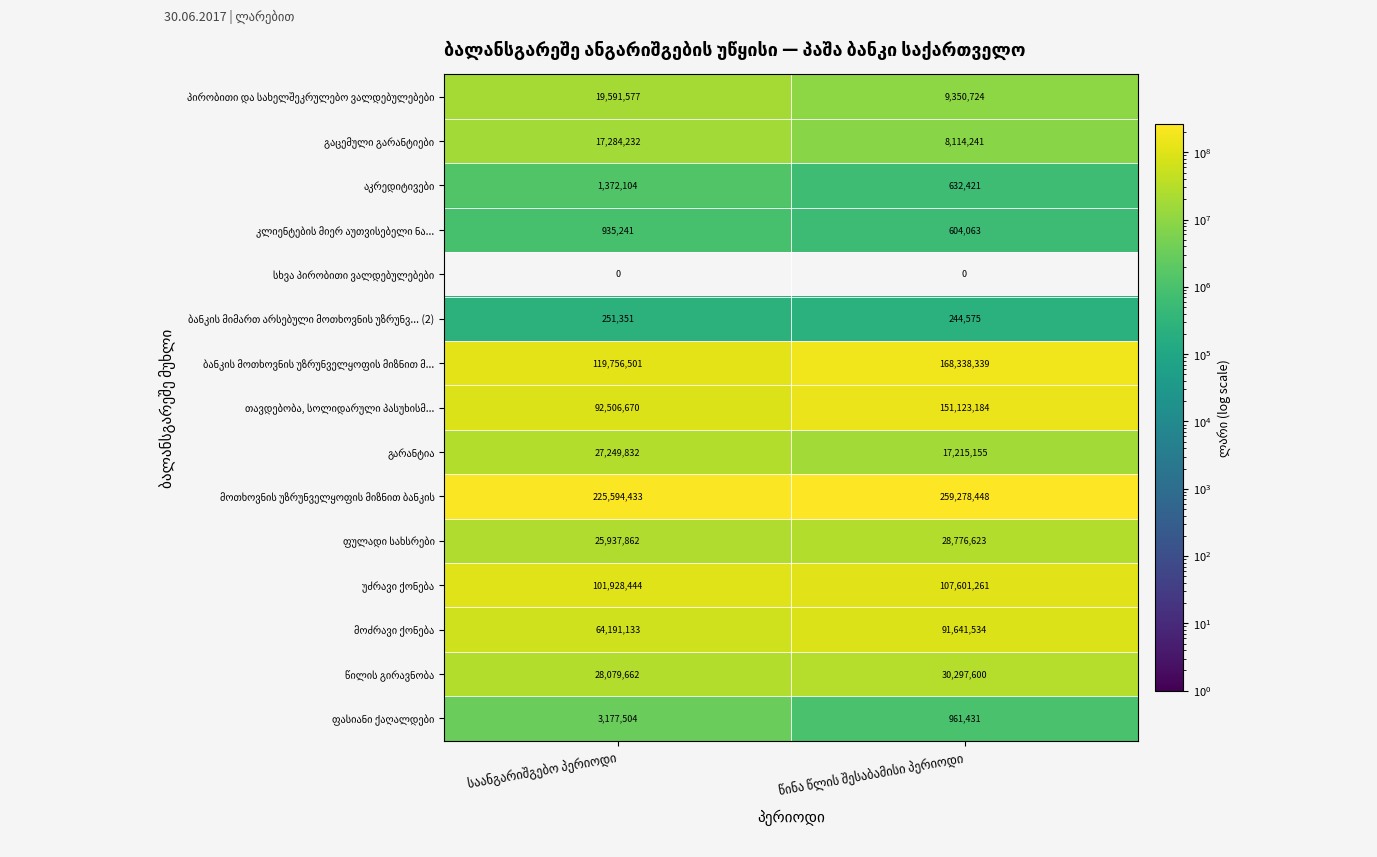

What is the maximum value shown in the chart?

259278448